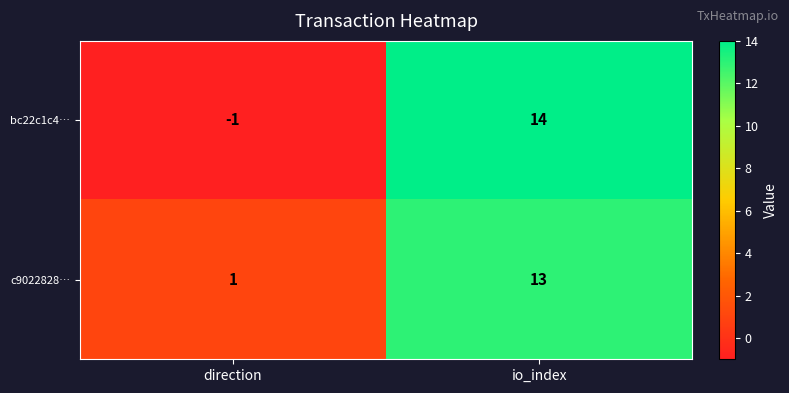

What is the difference between the c9022828… values at direction and io_index?

12